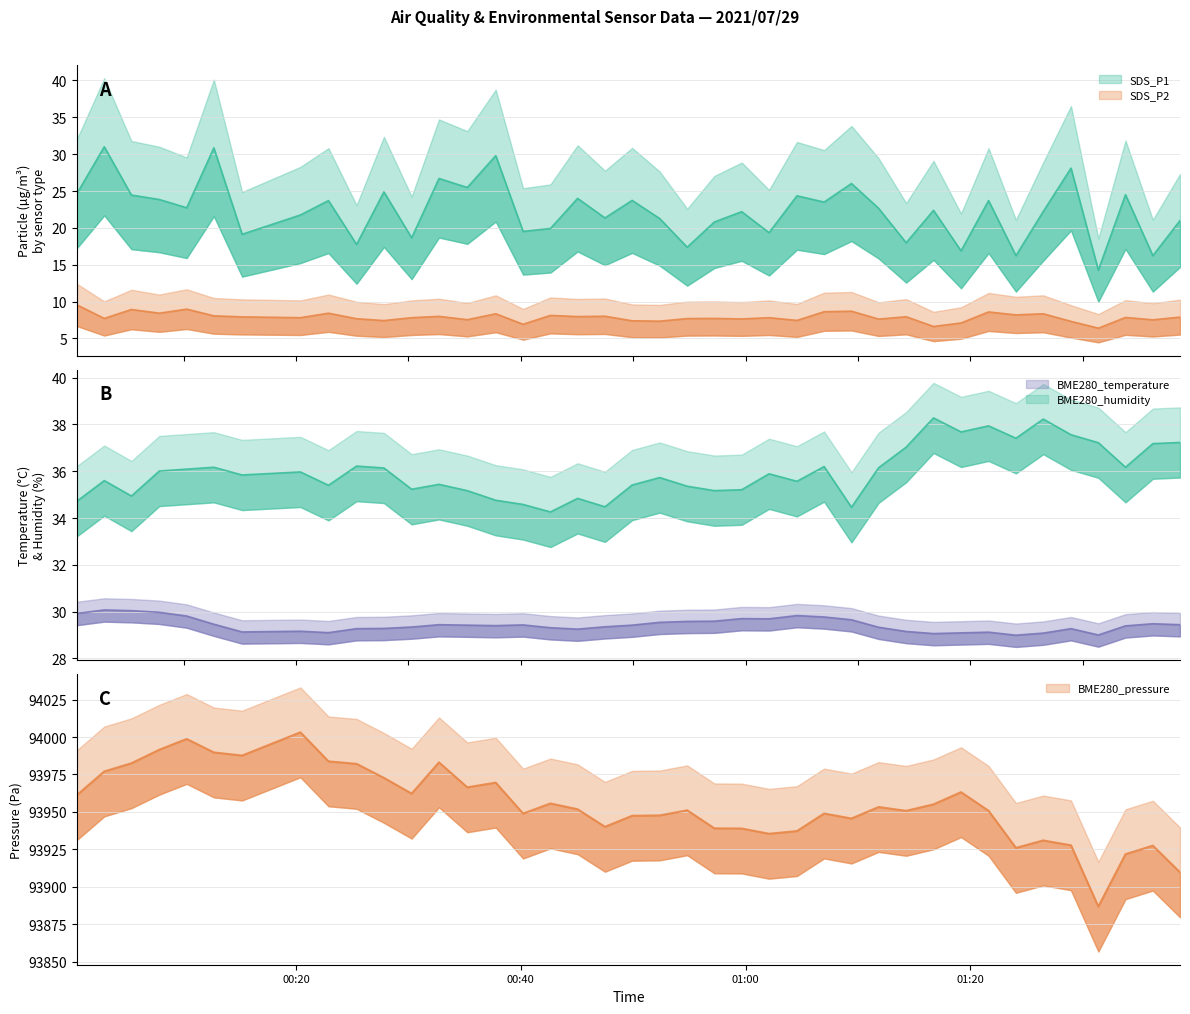

What is the average value of the SDS_P2 series?

7.9